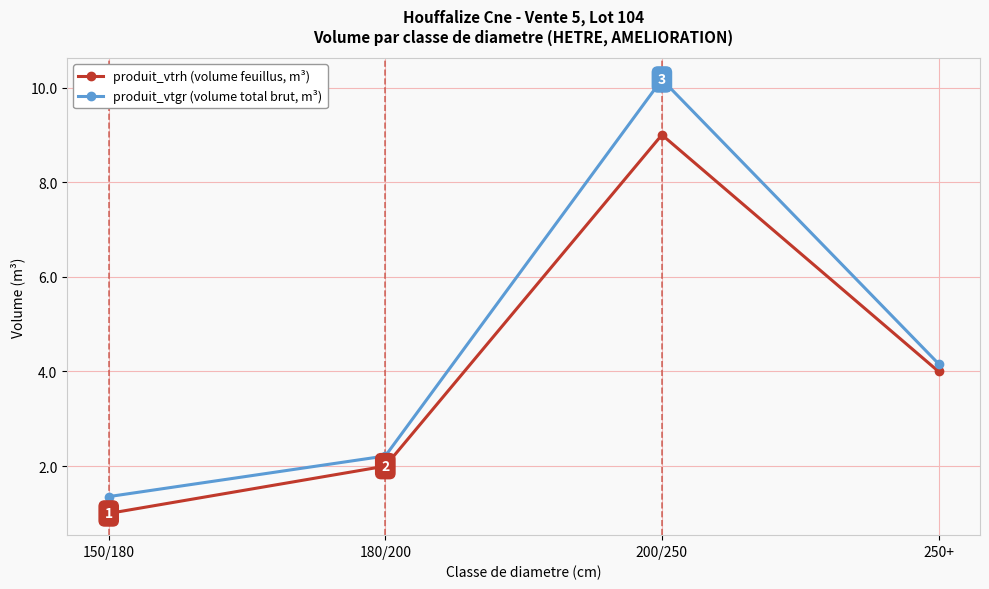

How many data points does each series have?

4